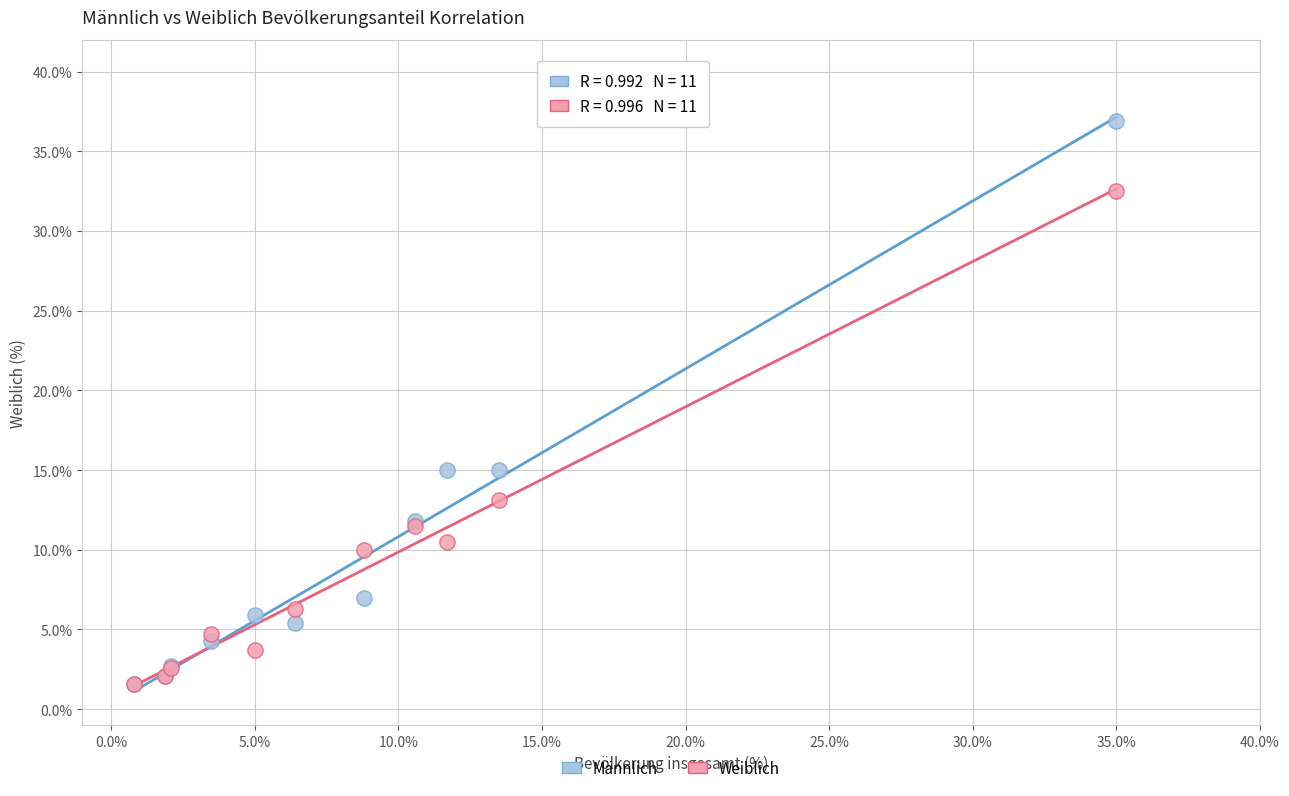

What are all the series names shown in the legend?

Männlich, Weiblich